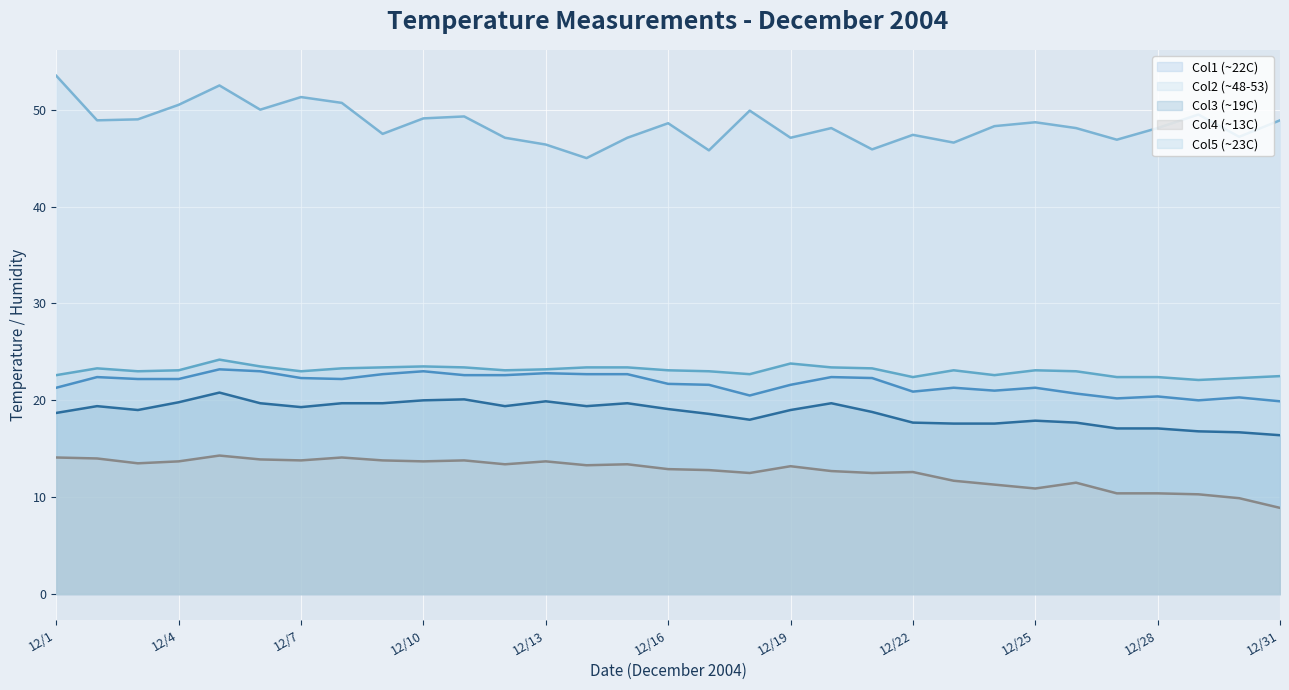

Which series has the largest total across all categories?

Col2 (~48-53)